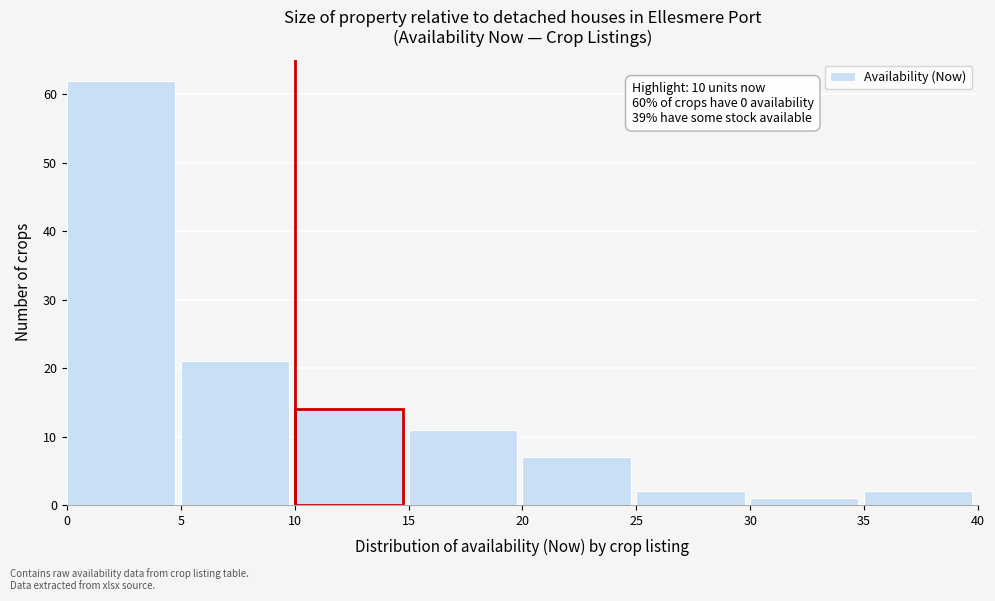

Over which range of the x-axis is the bar tallest?

0 to 5